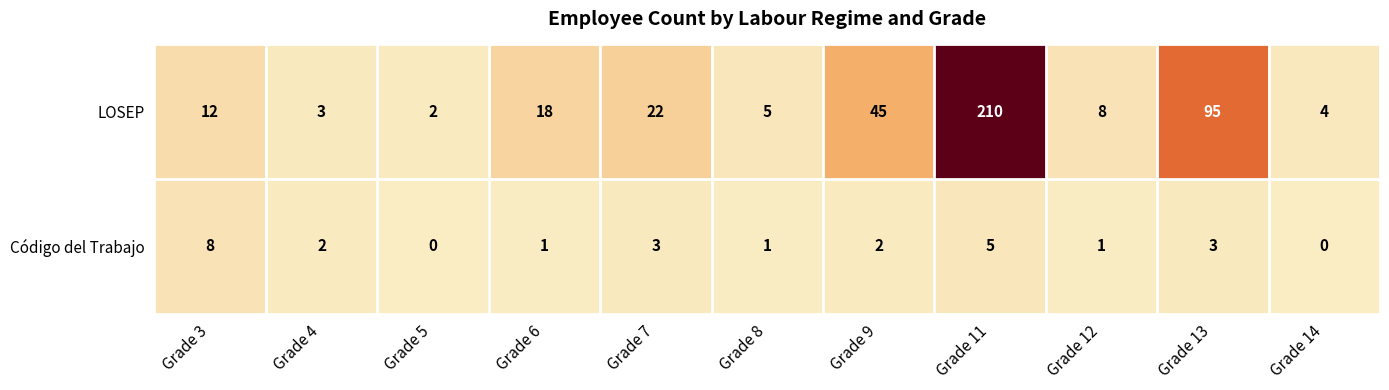

List the labels in order of LOSEP value, largest first.

Grade 11, Grade 13, Grade 9, Grade 7, Grade 6, Grade 3, Grade 12, Grade 8, Grade 14, Grade 4, Grade 5